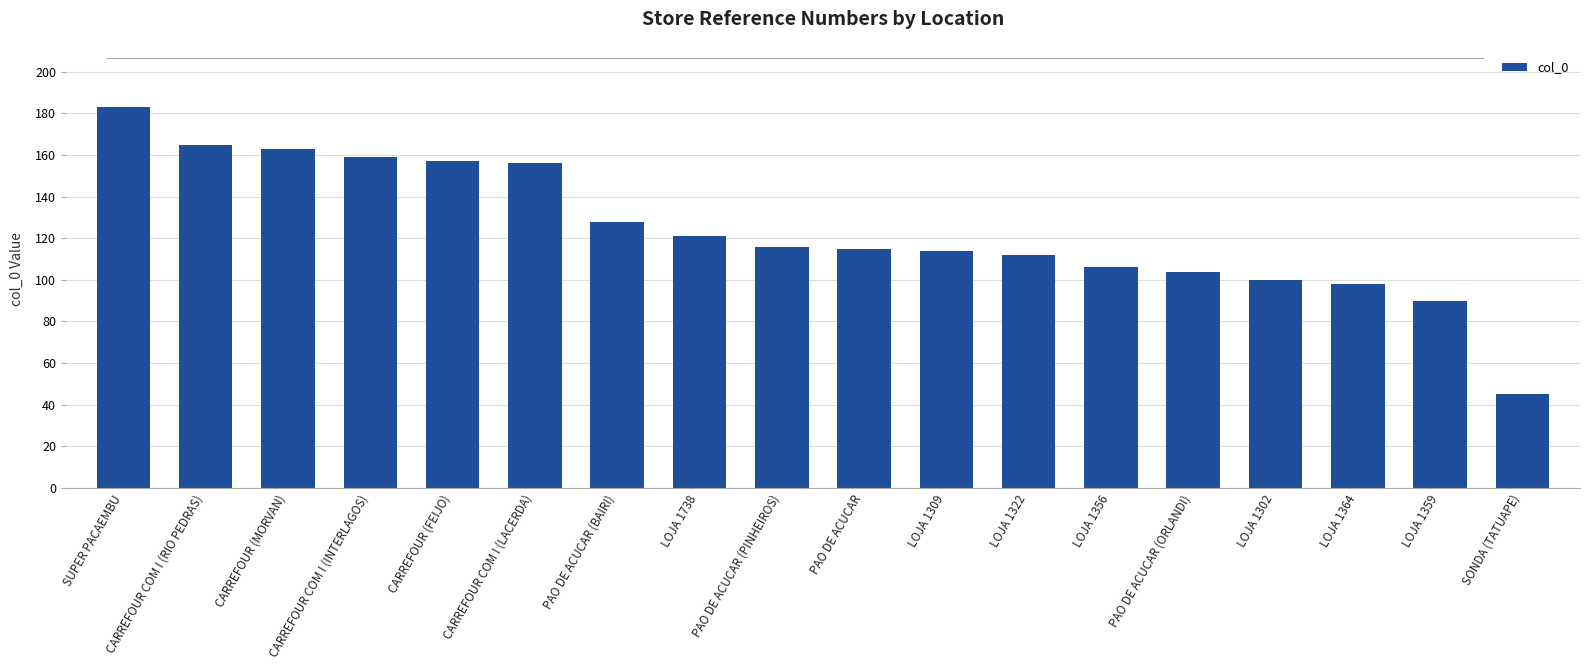

The chart shows a value of 35 at PAO DE ACUCAR (BAIRI). True or false?

False